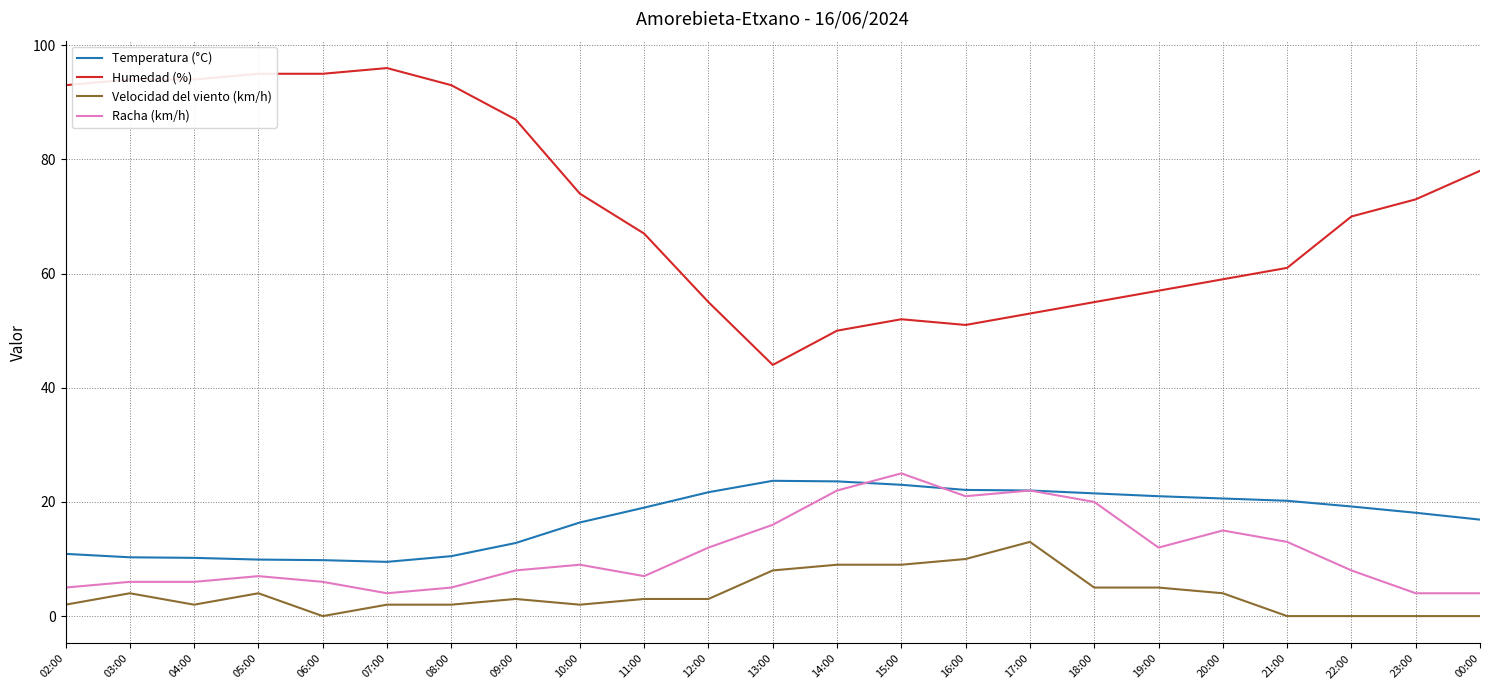

How many lines are shown in the chart?

4